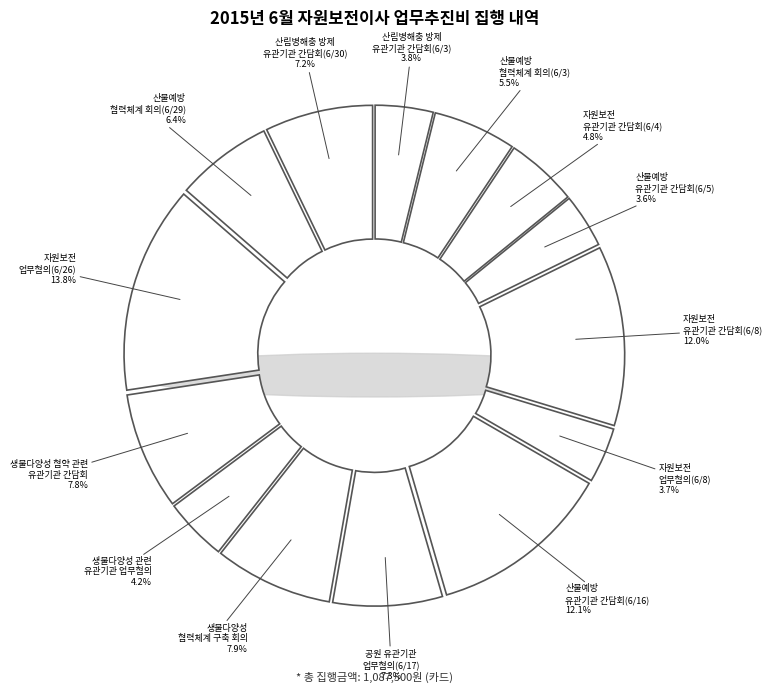

What is the change in value from 자원보전
업무협의(6/26) to 산림병해충 방제
유관기관 간담회(6/30)?

-72000